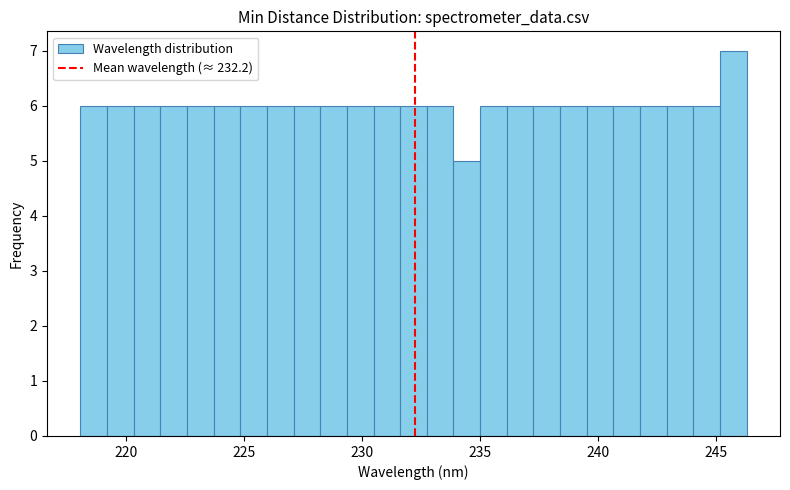

Around what value on the x-axis is the tallest bar? Give the approximate position of its centre, as read against the axis.

245.5